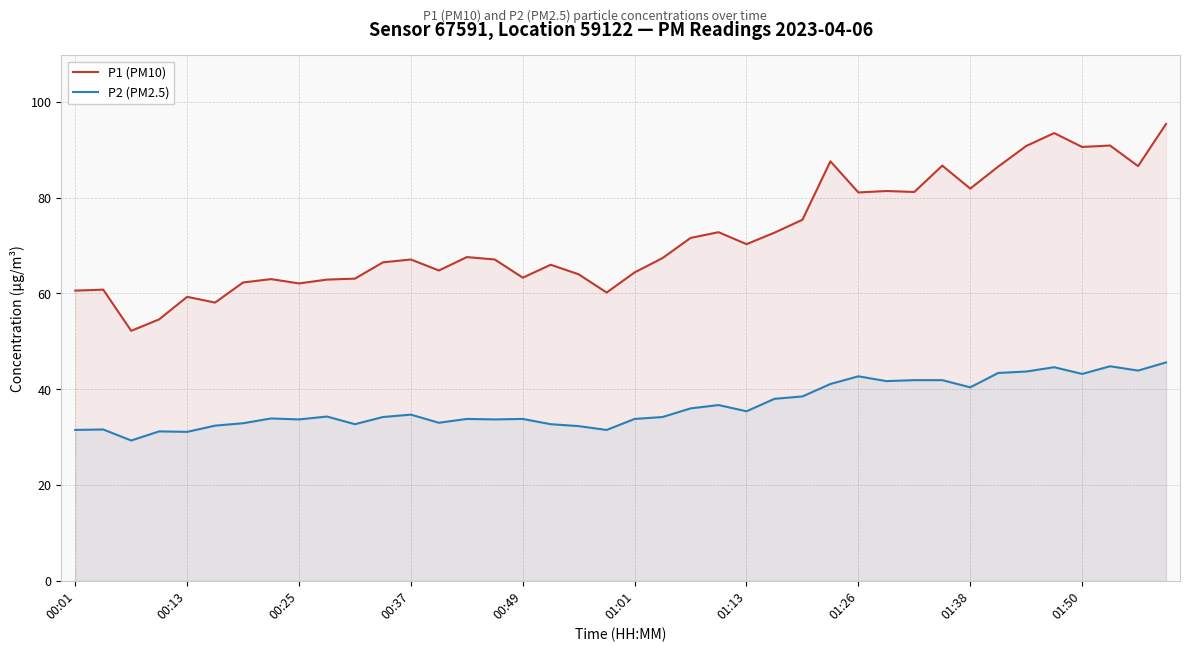

True or false: P2 (PM2.5) and P1 (PM10) cross at least once.

False